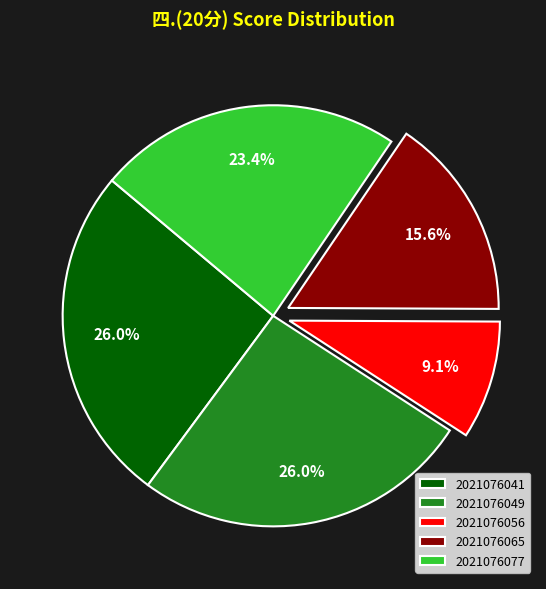

Does any single category account for the majority?

No